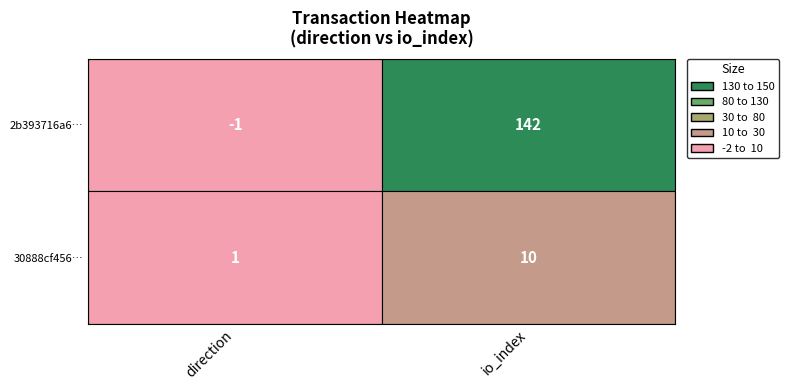

Which series has the largest total across all categories?

2b393716a62e045ad12f7a7a163a7bc789438d3